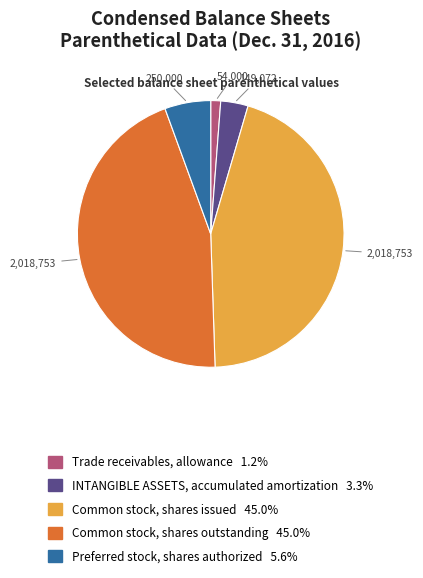

Is there a majority slice in this chart?

No